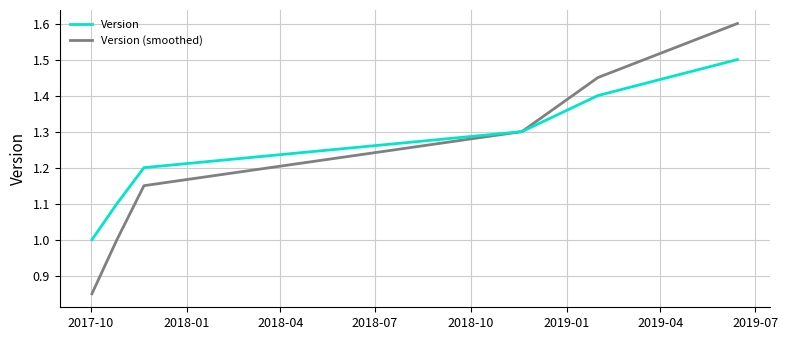

List the series in order of their peak value, highest first.

Version (smoothed), Version